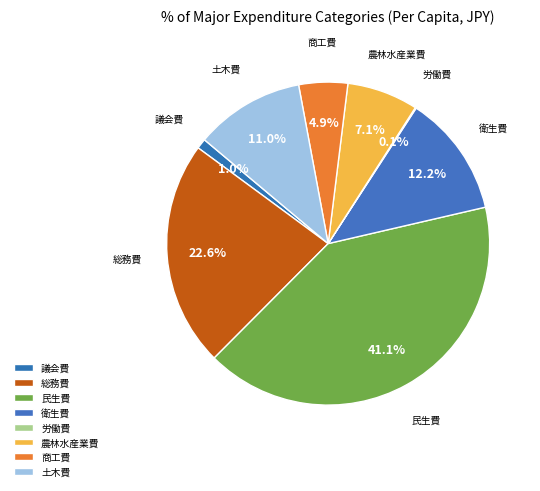

To the nearest percent, what is the difference between the 労働費 and 総務費 slice percentages?

23%